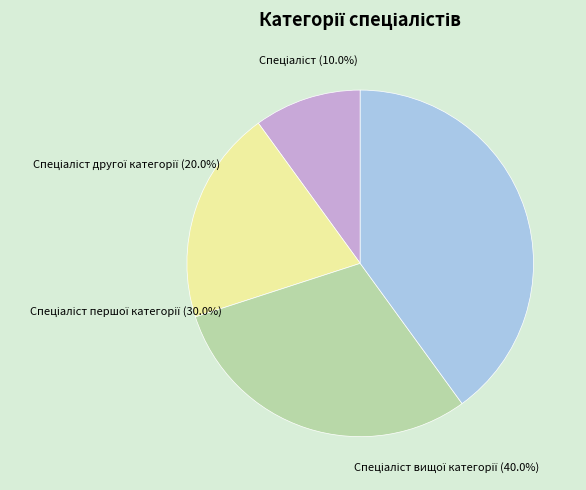

To the nearest percent, what is the combined percentage of Спеціаліст другої категорії and Спеціаліст першої категорії?

50%